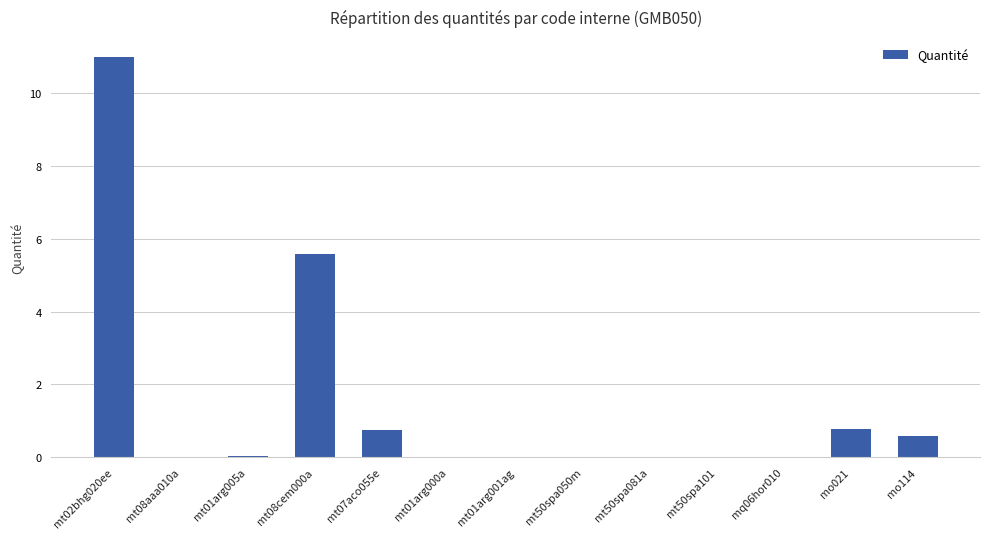

Read the value at mo021.

0.8